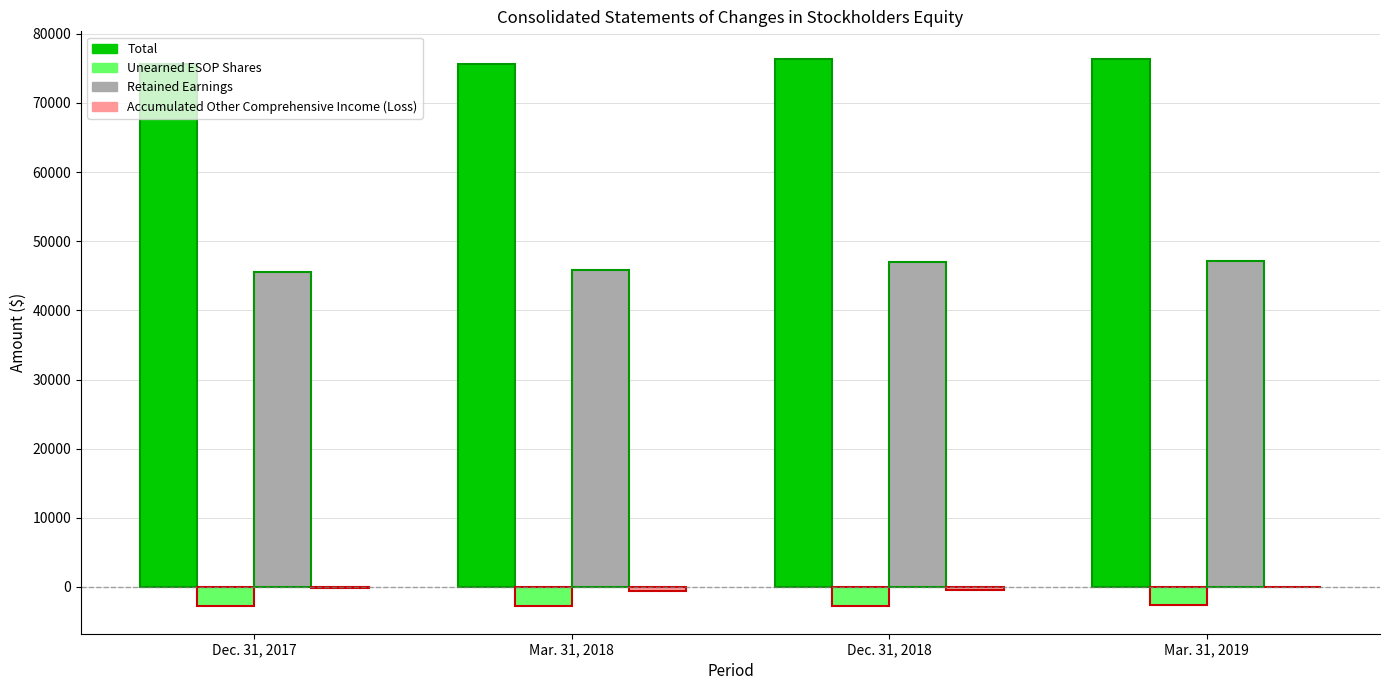

Is the value of Unearned ESOP Shares at Dec. 31, 2018 greater than the value of Total at Mar. 31, 2019?

No